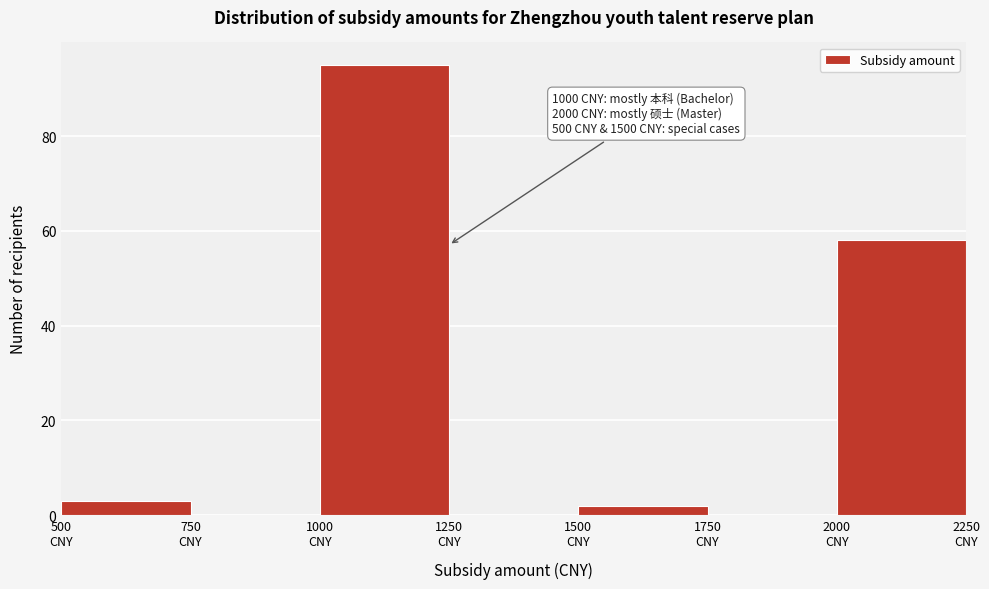

Which range on the x-axis has the tallest bar?

1000 to 1250